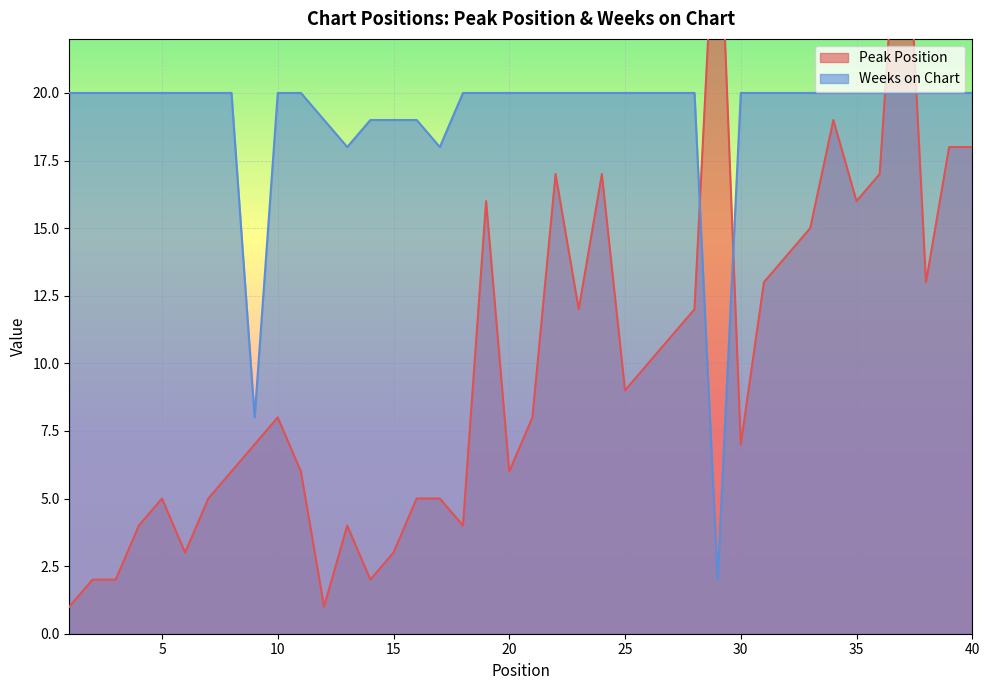

Reading right to left, transcribe all the data shown in this chart.

Peak Position: 40=18	39=18	38=13	37=30	36=17	35=16	34=19	33=15	32=14	31=13	30=7	29=29	28=12	27=11	26=10	25=9	24=17	23=12	22=17	21=8	20=6	19=16	18=4	17=5	16=5	15=3	14=2	13=4	12=1	11=6	10=8	9=7	8=6	7=5	6=3	5=5	4=4	3=2	2=2	1=1
Weeks on Chart: 40=20	39=20	38=20	37=20	36=20	35=20	34=20	33=20	32=20	31=20	30=20	29=2	28=20	27=20	26=20	25=20	24=20	23=20	22=20	21=20	20=20	19=20	18=20	17=18	16=19	15=19	14=19	13=18	12=19	11=20	10=20	9=8	8=20	7=20	6=20	5=20	4=20	3=20	2=20	1=20